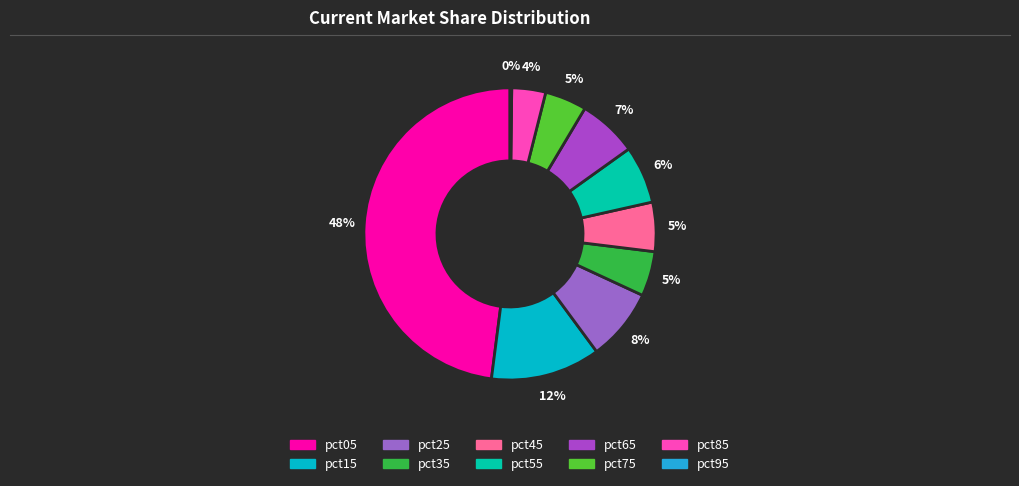

To the nearest percent, what is the average slice percentage?

10%